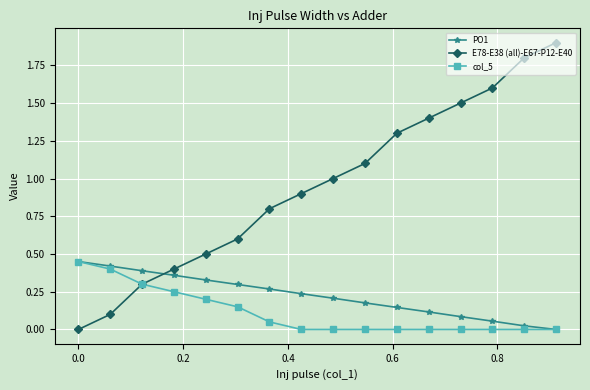

True or false: PO1 has more than 1 interior local peaks.

False